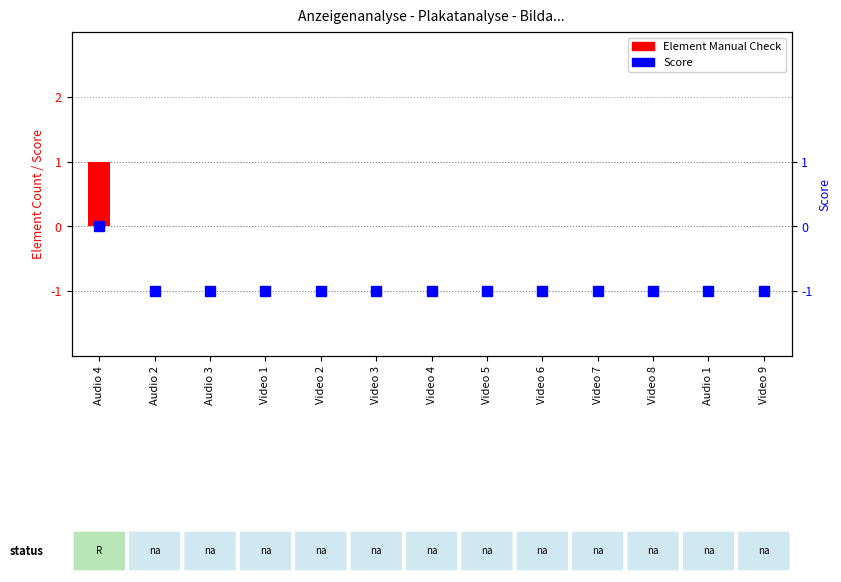

How many Element Manual Check values are between 0 and 1?

13